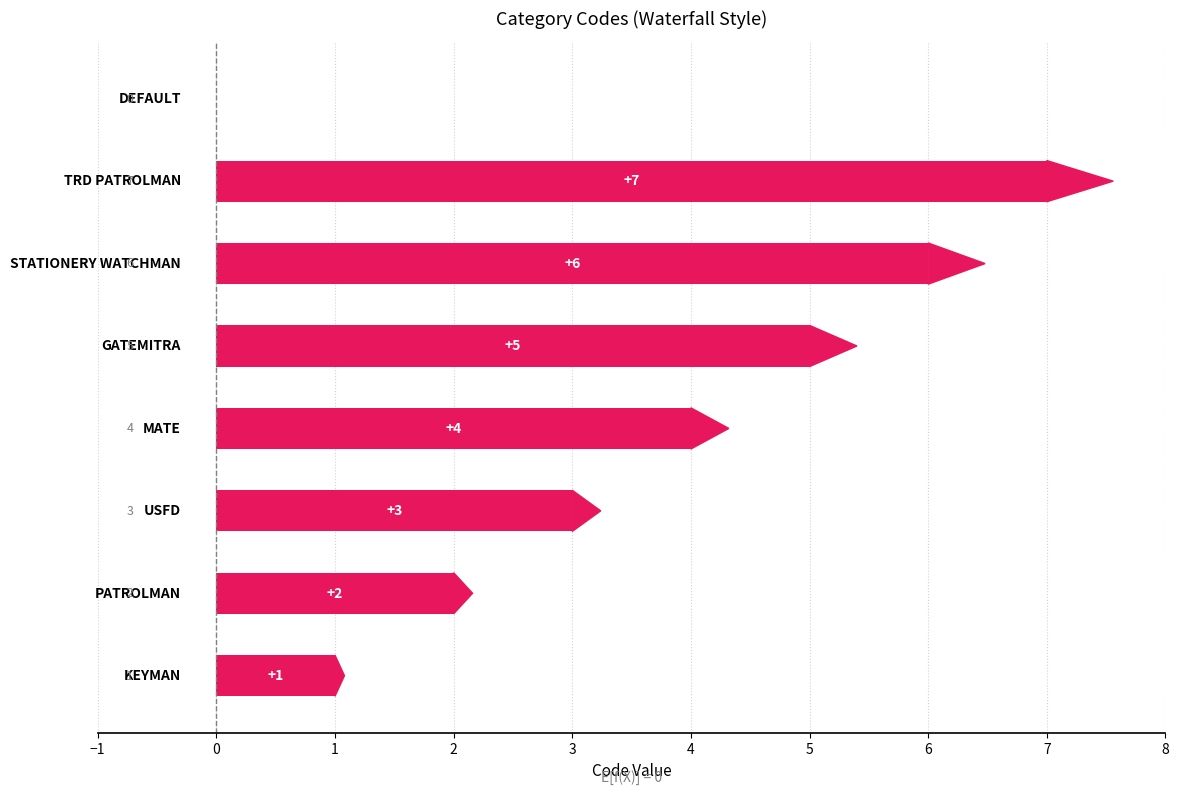

How many values are between 2 and 6?

5